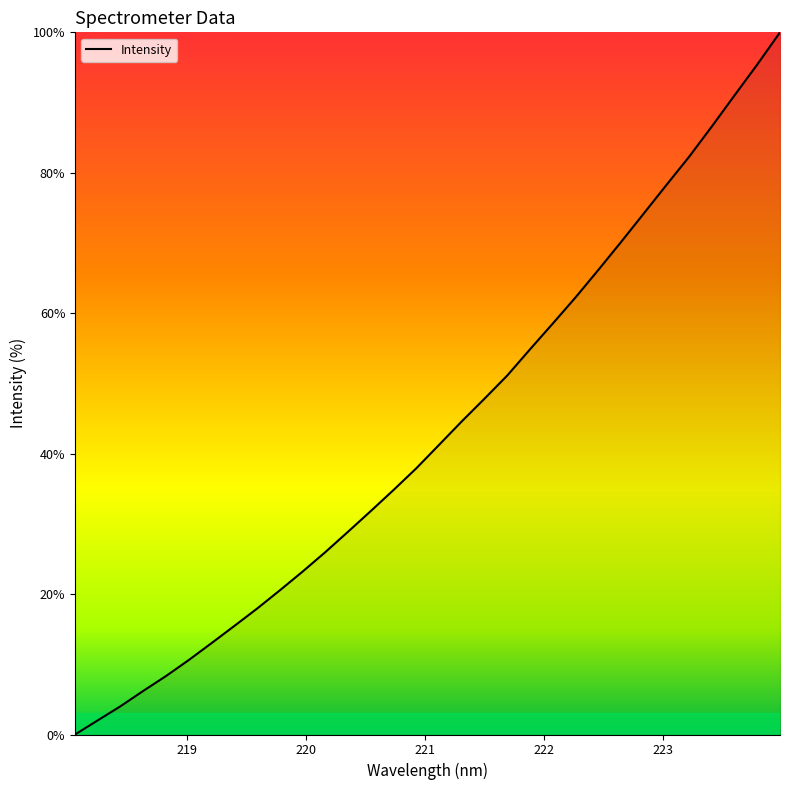

What is the difference between the maximum and minimum values?

100.0